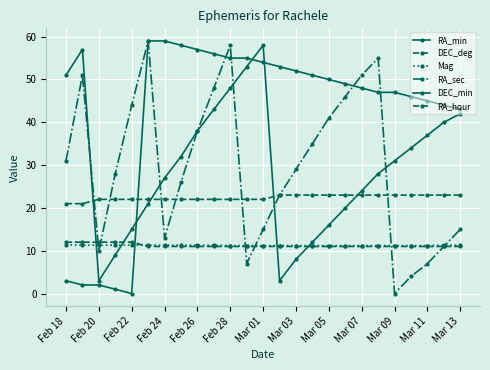

How many data points in RA_sec are less than 29?

12